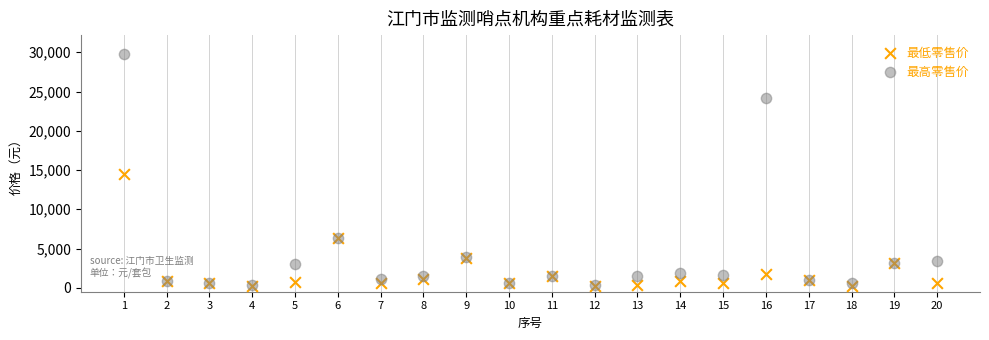

Across all series, what Y value is closest to 14990?

14500.0